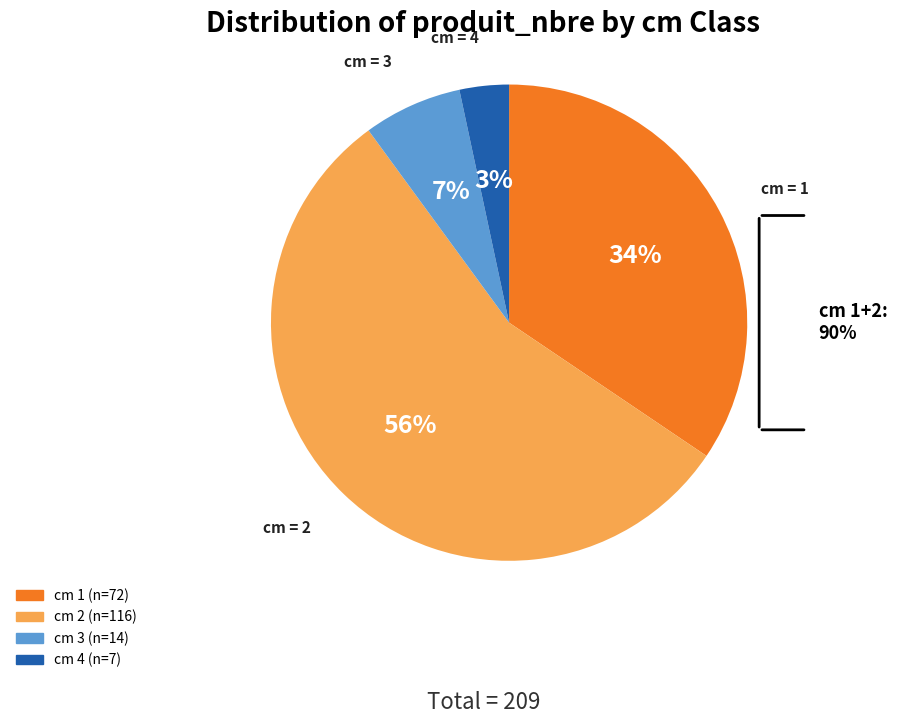

Is there a majority slice in this chart?

Yes